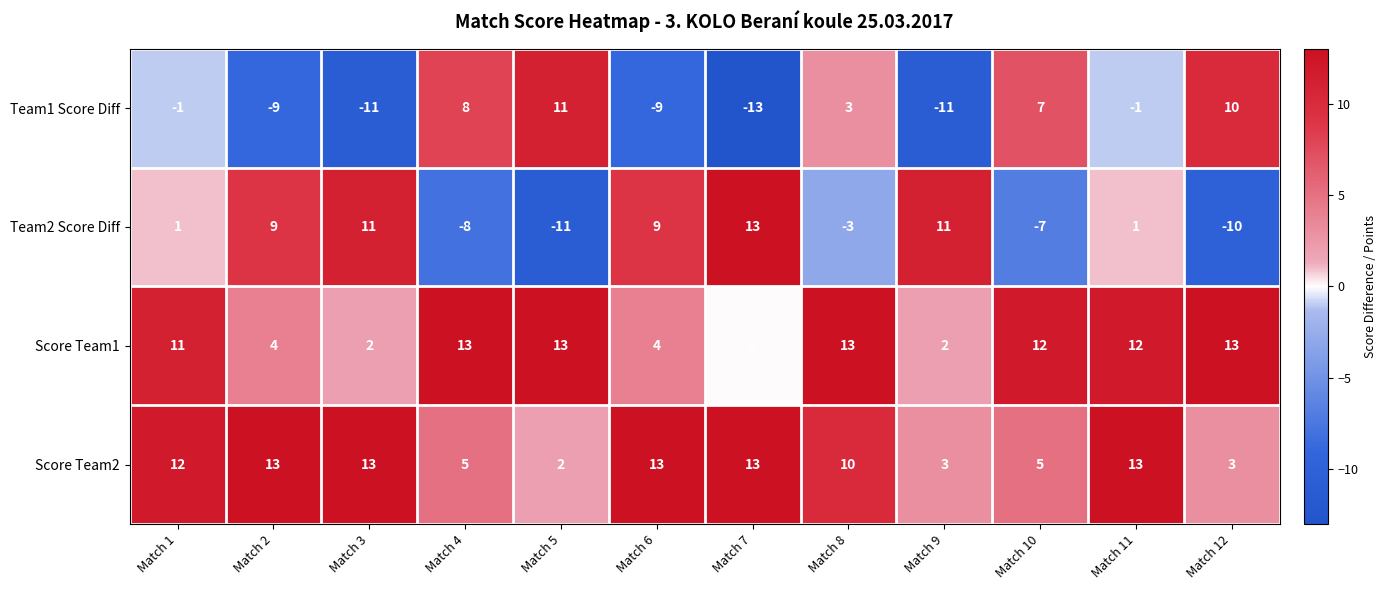

The Team2 Score Diff series shows 7 at Match 3. True or false?

False